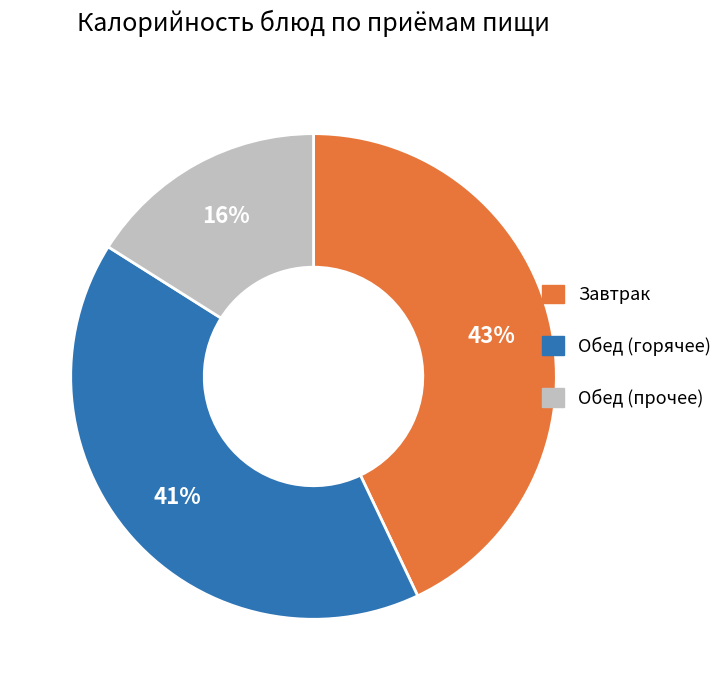

Is there a majority slice in this chart?

No